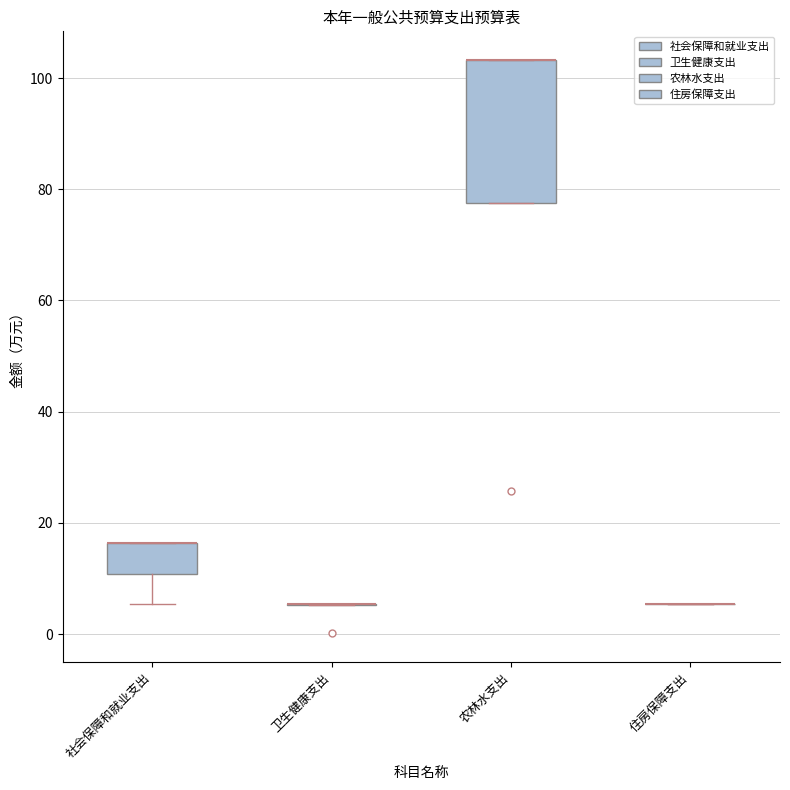

Reading left to right, transcribe this box plot: for each box, give where its median line is, the range the box spans, and where its two whiskers end, as read against the y-axis. The values are not printed on the chart, so give them approximately, as read against the axis.

社会保障和就业支出: median 16 (drawn on the box's upper edge), box 10 to 16, whiskers 6 to 16
卫生健康支出: box collapsed to a line at 6, whiskers 6 to 6
农林水支出: median 104 (drawn on the box's upper edge), box 78 to 104, whiskers 78 to 104
住房保障支出: box collapsed to a line at 6, whiskers 6 to 6